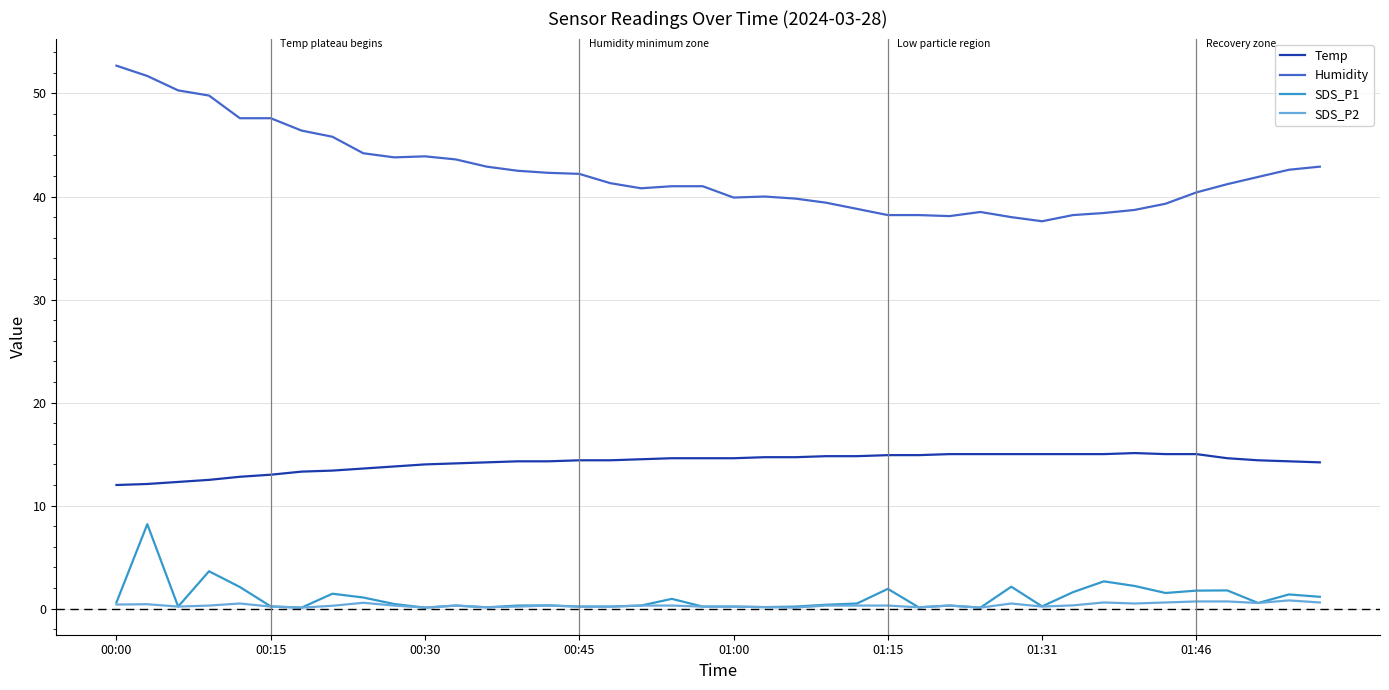

What is the maximum value shown in the chart?

52.7